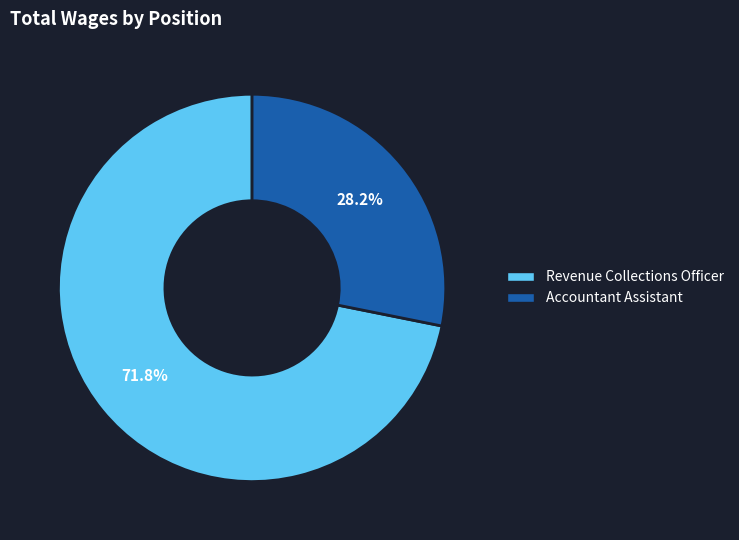

To the nearest percent, what is the average slice percentage?

50%